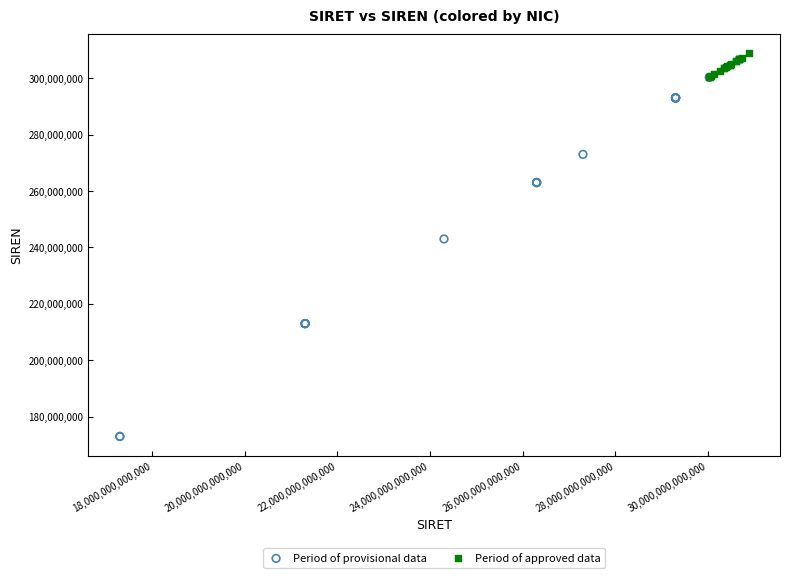

Which series contains the highest Y value?

Period of approved data